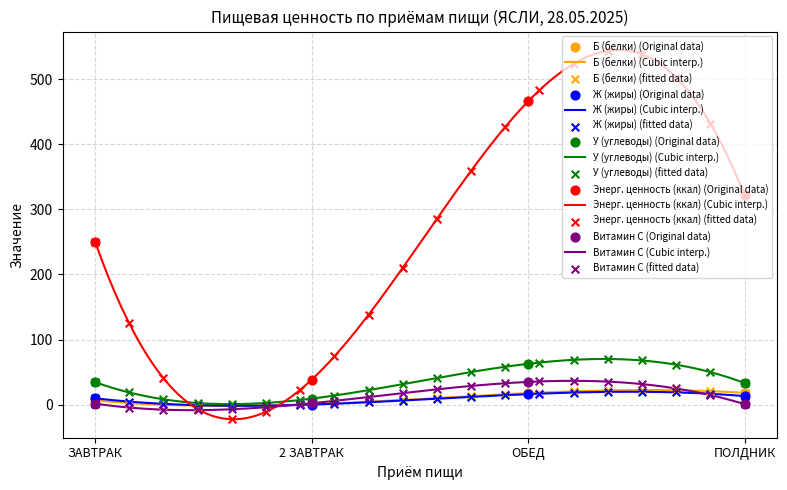

Is the value of Ж (жиры) at ЗАВТРАК greater than the value of Витамин С at ЗАВТРАК?

Yes